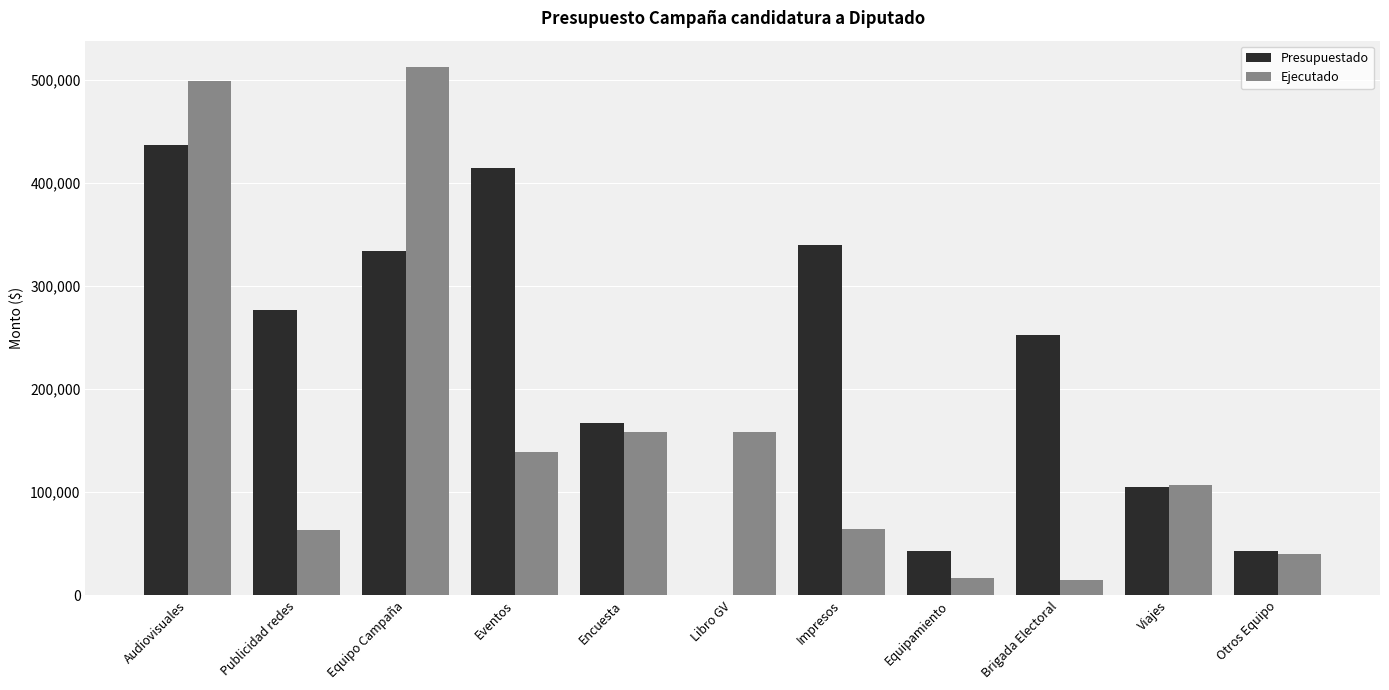

What are all the series names shown in the legend?

Presupuestado, Ejecutado